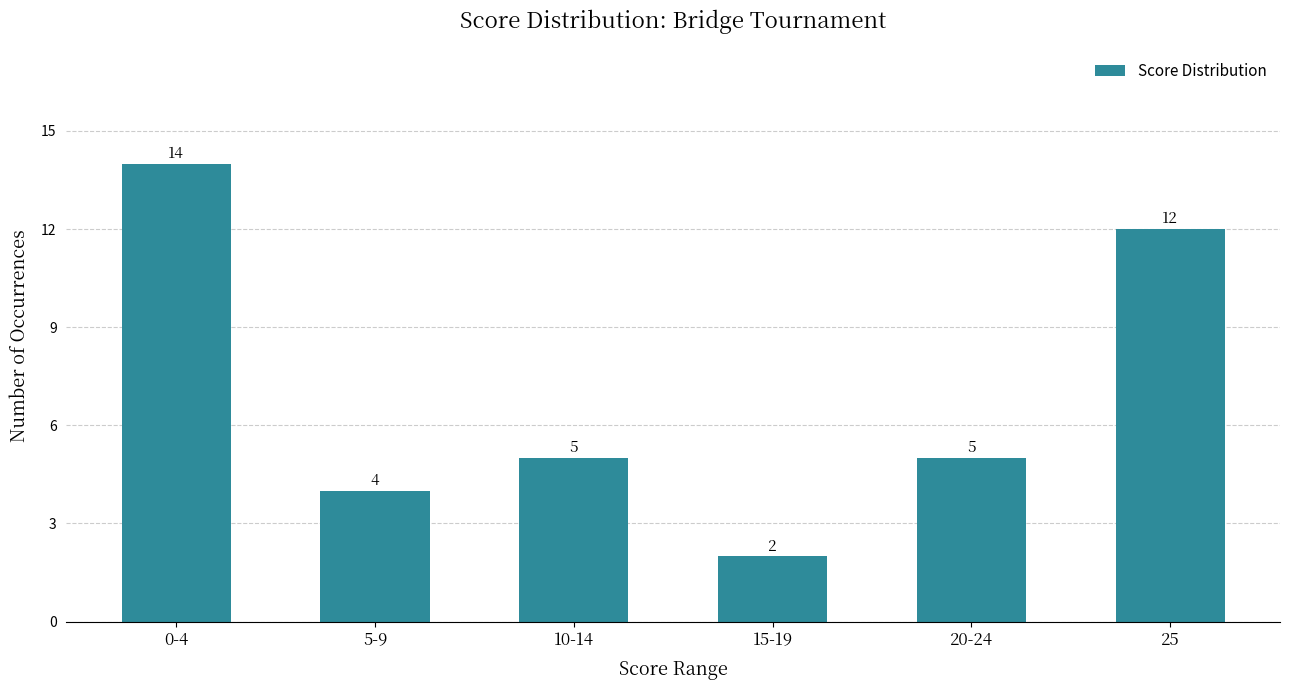

Reading left to right, extract all data points from this chart.

0-4=14	5-9=4	10-14=5	15-19=2	20-24=5	25=12